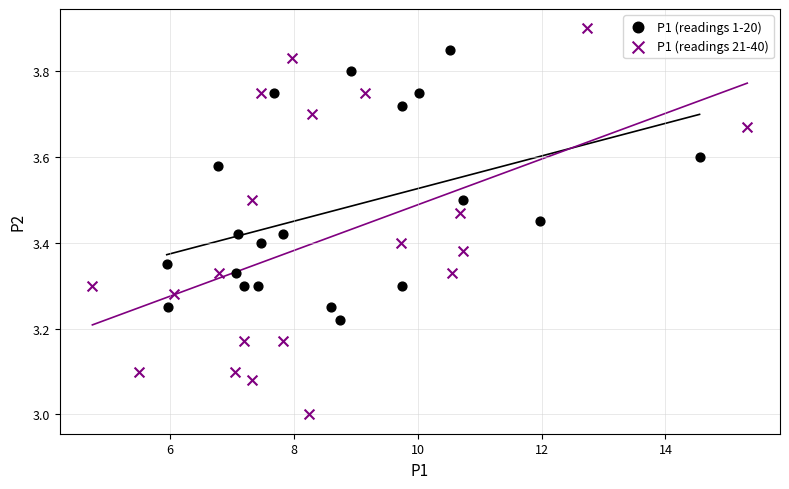

Which series reaches the maximum Y coordinate?

P1 (readings 21-40)